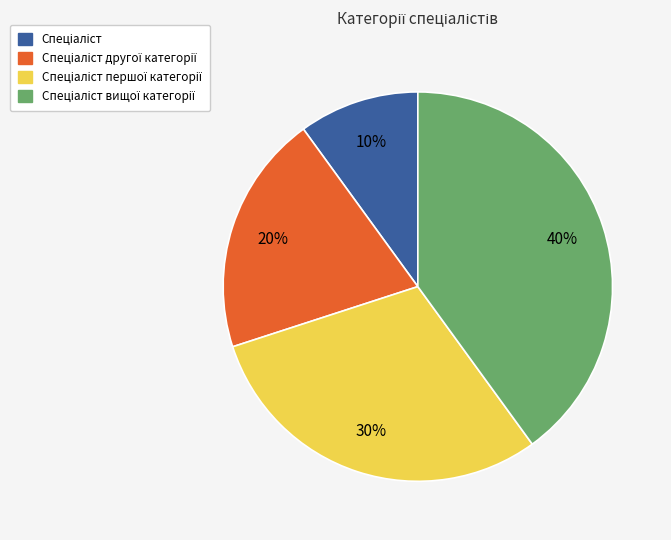

To the nearest percent, what is the difference between the largest and smallest slice percentages?

30%